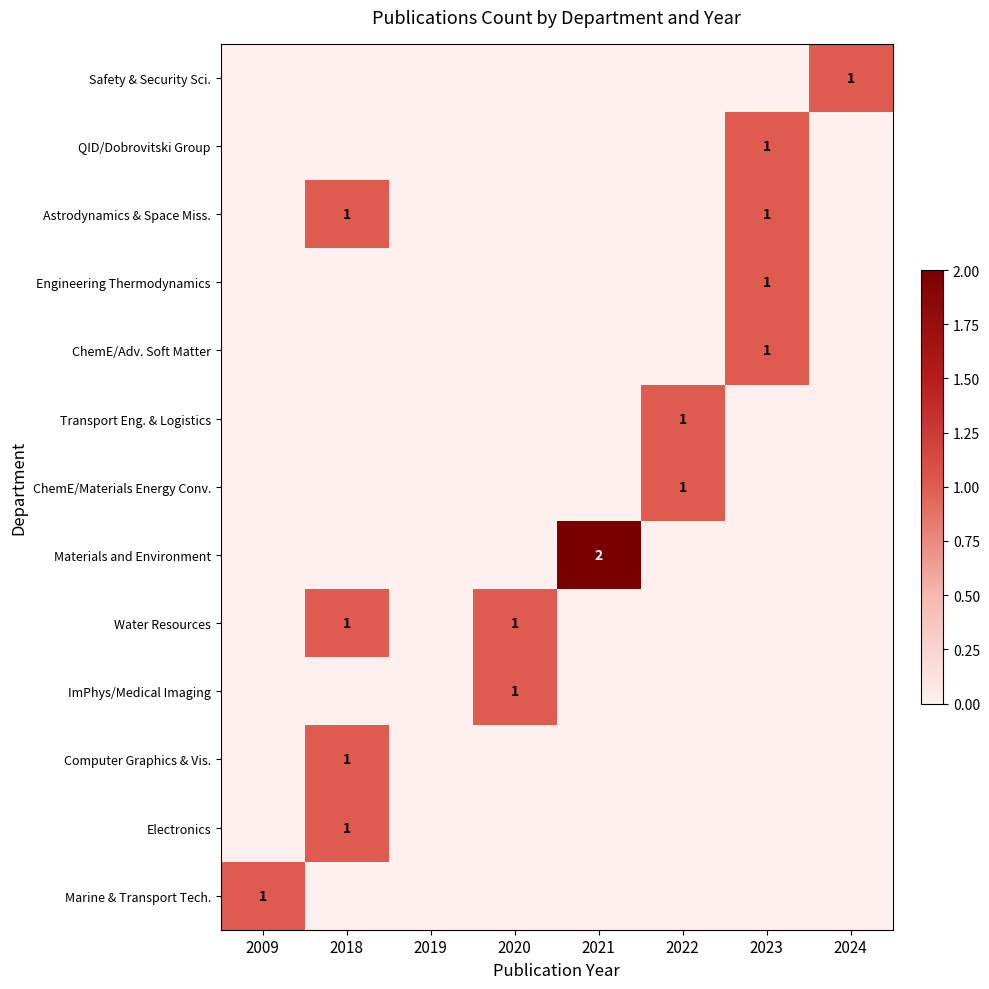

How many data points in ChemE/Adv. Soft Matter are above 0?

1